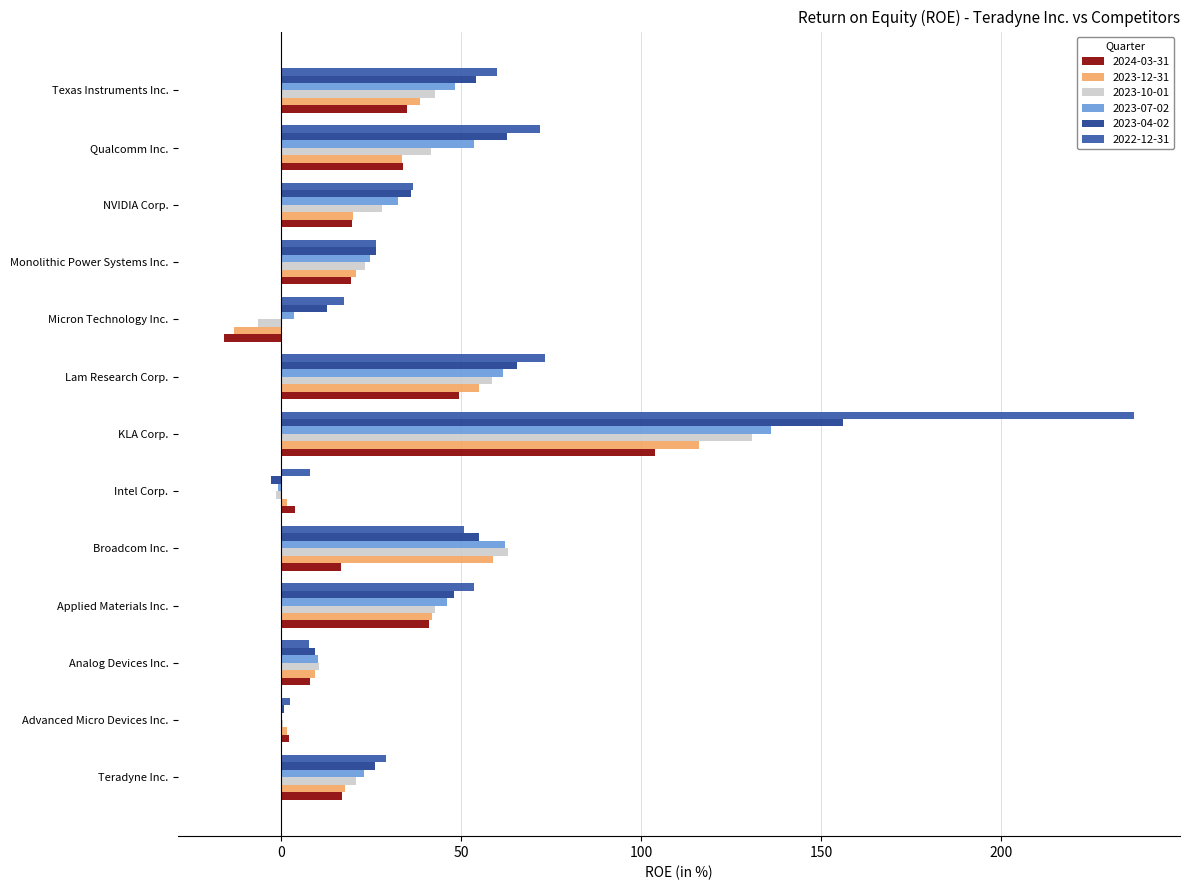

Which series has the largest total across all categories?

2022-12-31